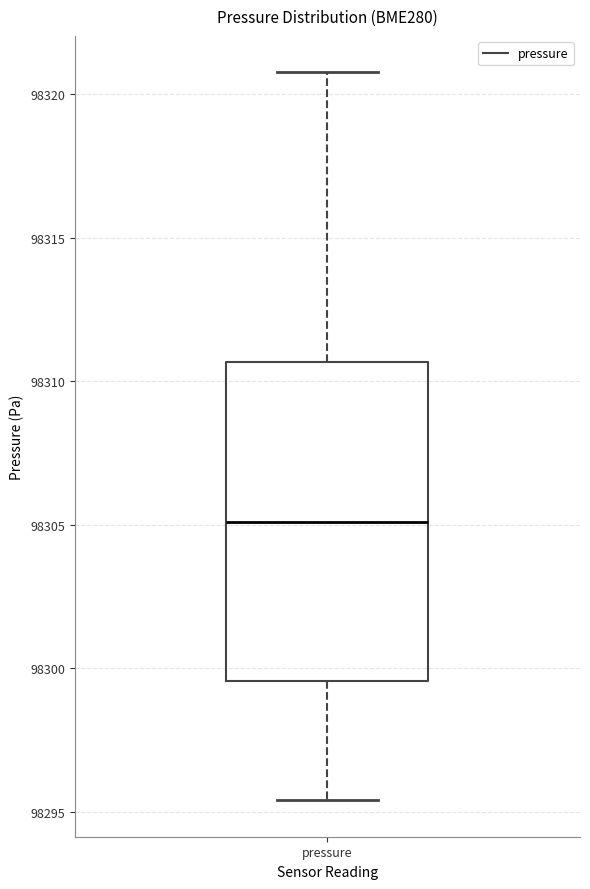

Where is the upper edge of the box for pressure on the y-axis? The values are not printed on the chart, so give them approximately, as read against the axis.

98310.5